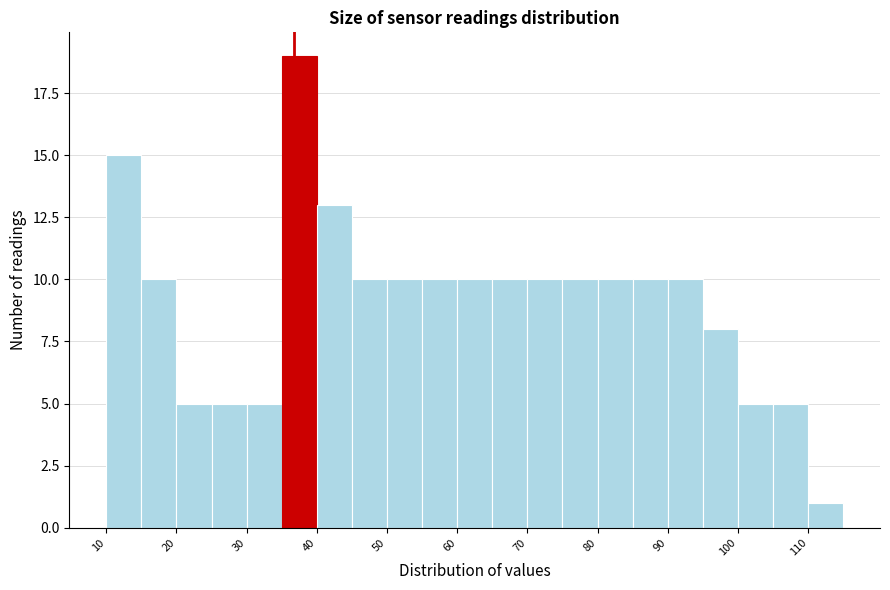

Reading left to right, list every bar in this chart as the range it spans on the x-axis followed by its height. The values are not printed on the chart, so give them approximately, as read against the axis.

10 to 15: 15
15 to 20: 10
20 to 25: 5
25 to 30: 5
30 to 35: 5
35 to 40: 19
40 to 45: 13
45 to 50: 10
50 to 55: 10
55 to 60: 10
60 to 65: 10
65 to 70: 10
70 to 75: 10
75 to 80: 10
80 to 85: 10
85 to 90: 10
90 to 95: 10
95 to 100: 8
100 to 105: 5
105 to 110: 5
110 to 115: 1